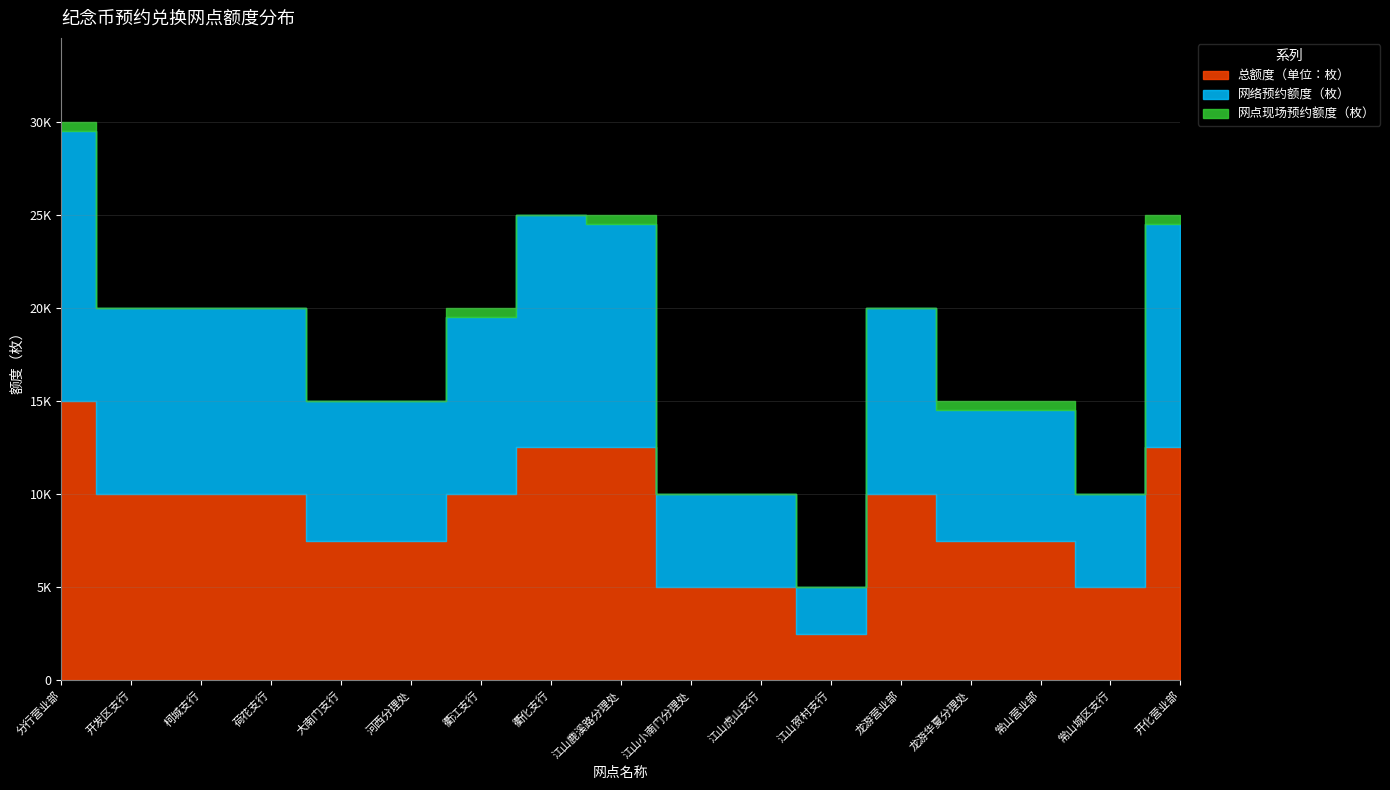

What is the total value across all series at 分行营业部?

30000